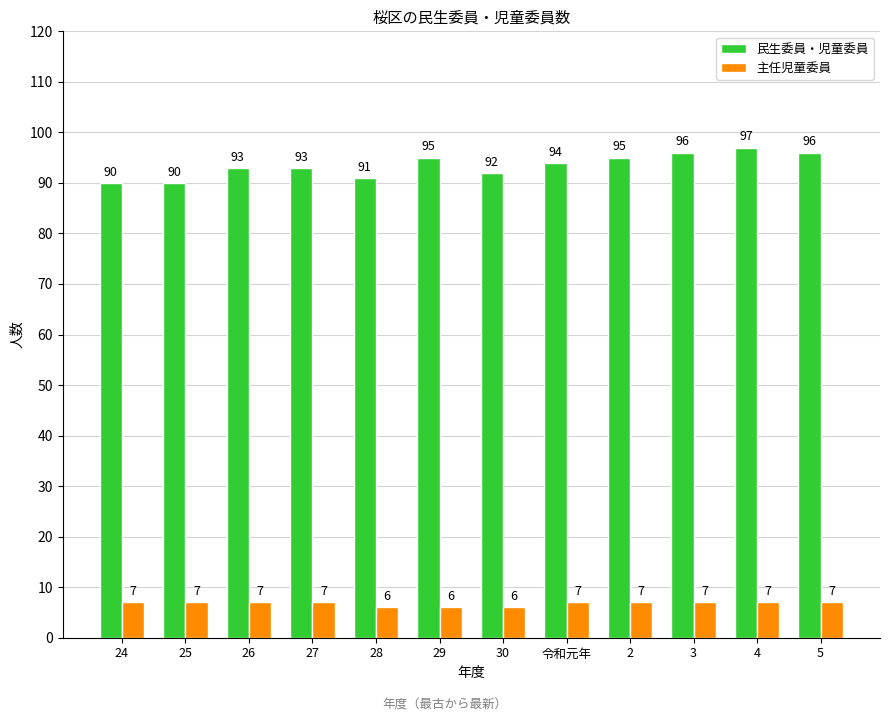

Which series has the largest total across all categories?

民生委員・児童委員